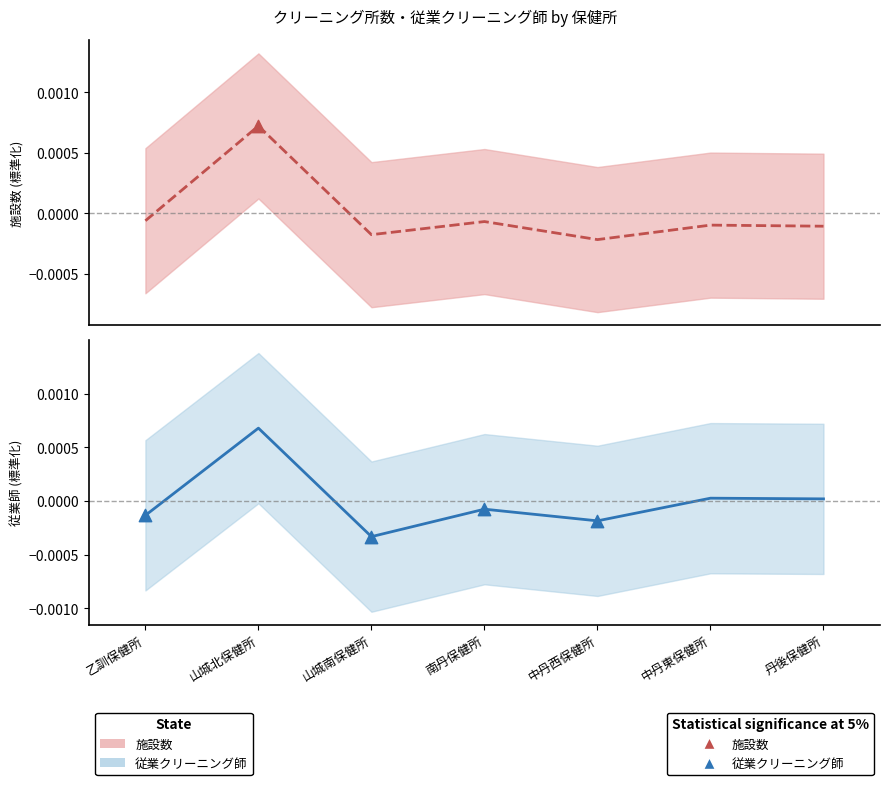

Which series contains the lowest Y value?

従業クリーニング師